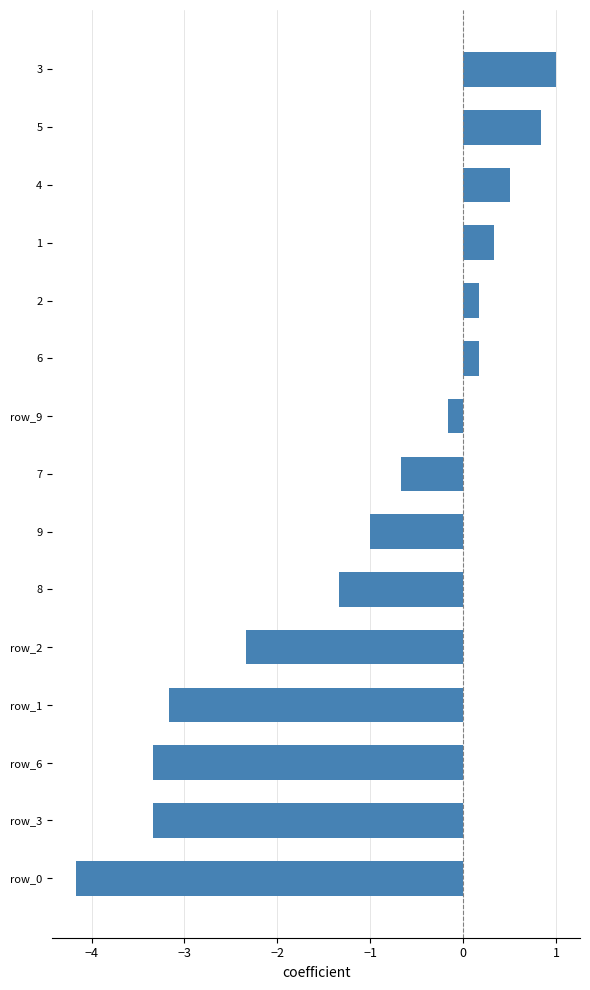

What is the difference between the second highest and minimum values?

5.0